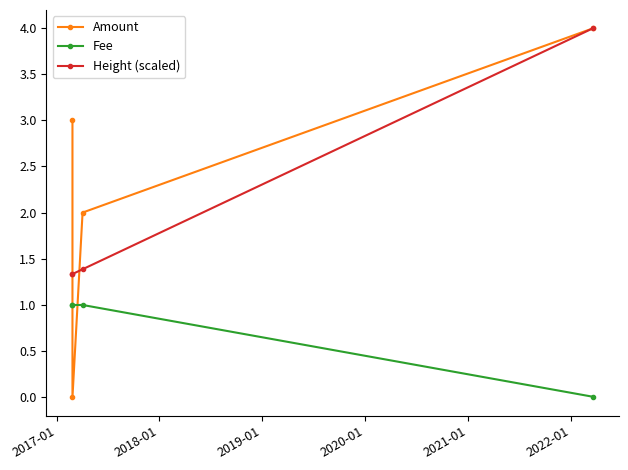

True or false: Height (scaled) and Amount cross at least once.

True